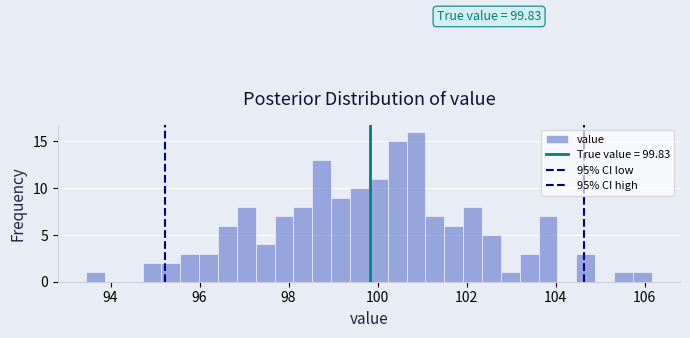

Around what value on the x-axis is the tallest bar? Give the approximate position of its centre, as read against the axis.

100.8